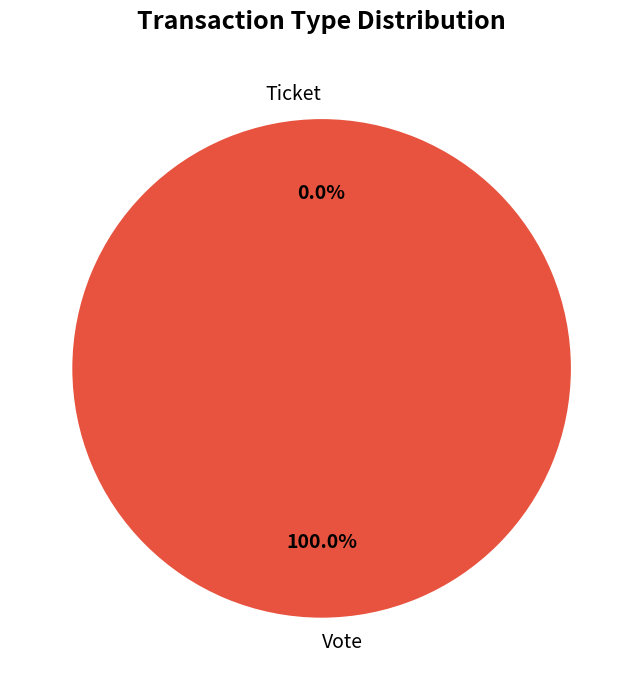

Is there any slice that represents more than half of the pie?

Yes